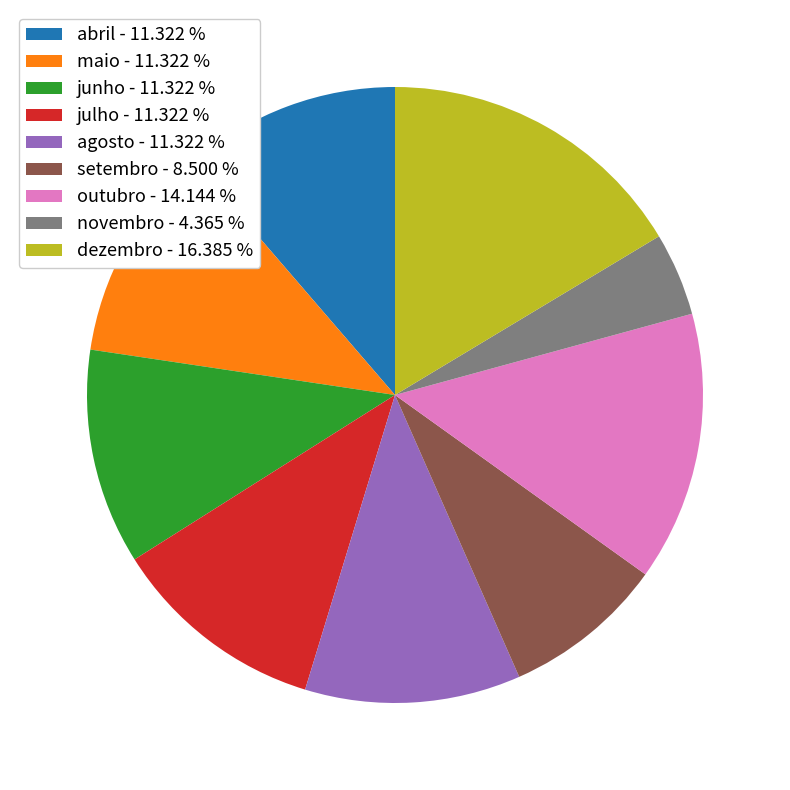

Which slice is the smallest?

novembro